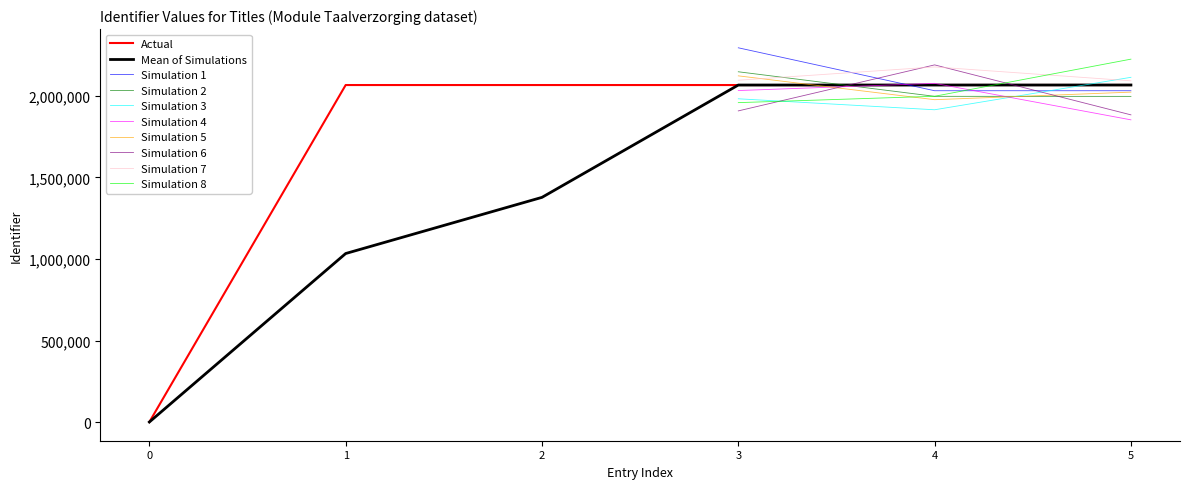

What is the highest value of the Mean of Simulations series?

2067350.0